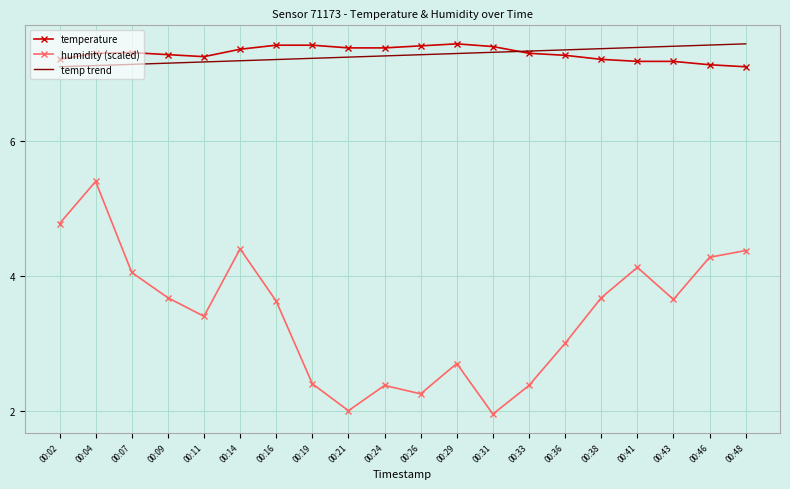

At how many categories does at least one series exceed 6?

20